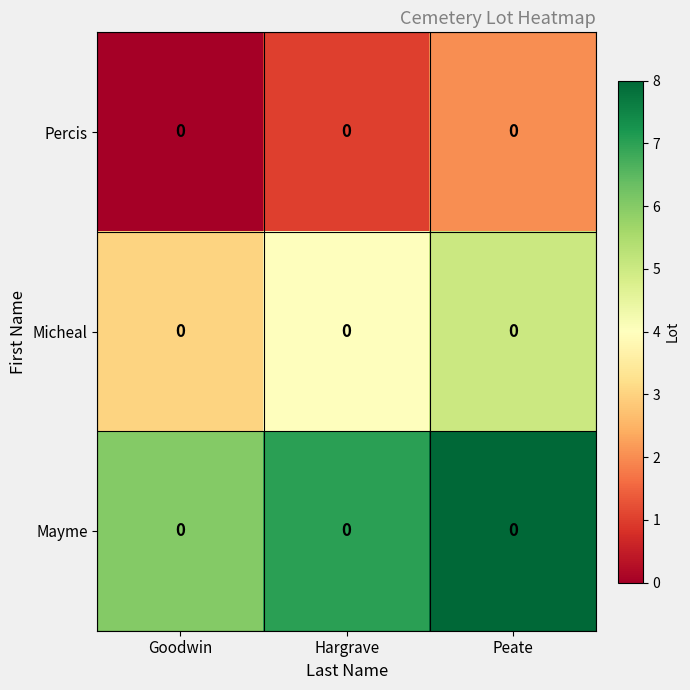

What is the difference between the maximum and minimum values in the Mayme series?

2